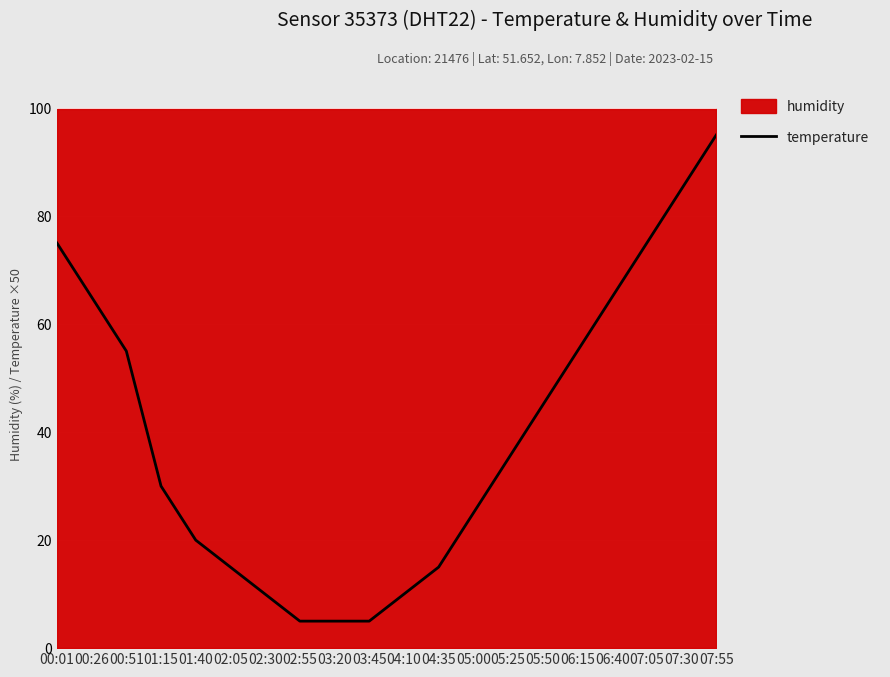

Reading right to left, what are all the values shown in this chart?

07:55=95.0	07:30=85.0	07:05=75.0	06:40=65.0	06:15=55.0	05:50=45.0	05:25=35.0	05:00=25.0	04:35=15.0	04:10=10.0	03:45=5.0	03:20=5.0	02:55=5.0	02:30=10.0	02:05=15.0	01:40=20.0	01:15=30.0	00:51=55.0	00:26=65.0	00:01=75.0